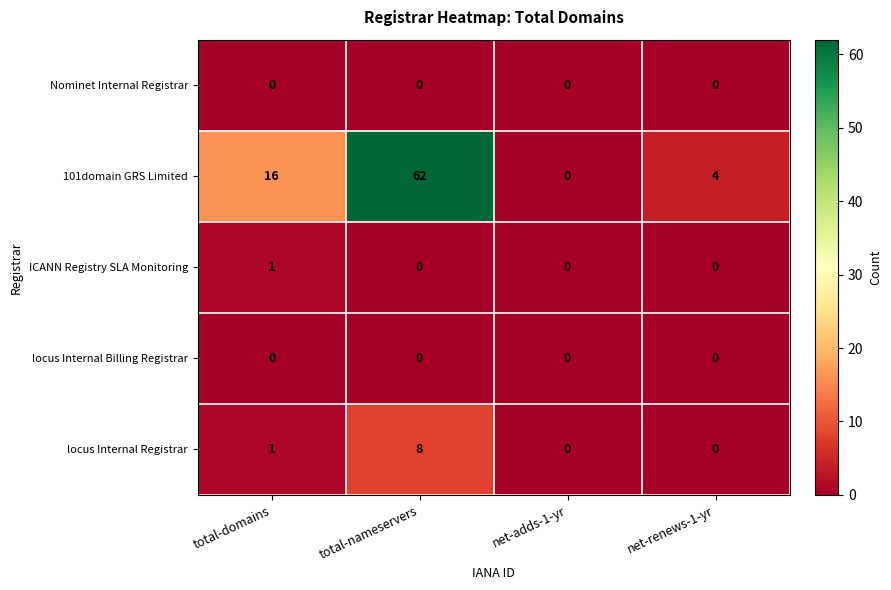

Which series has the largest total across all categories?

101domain GRS Limited